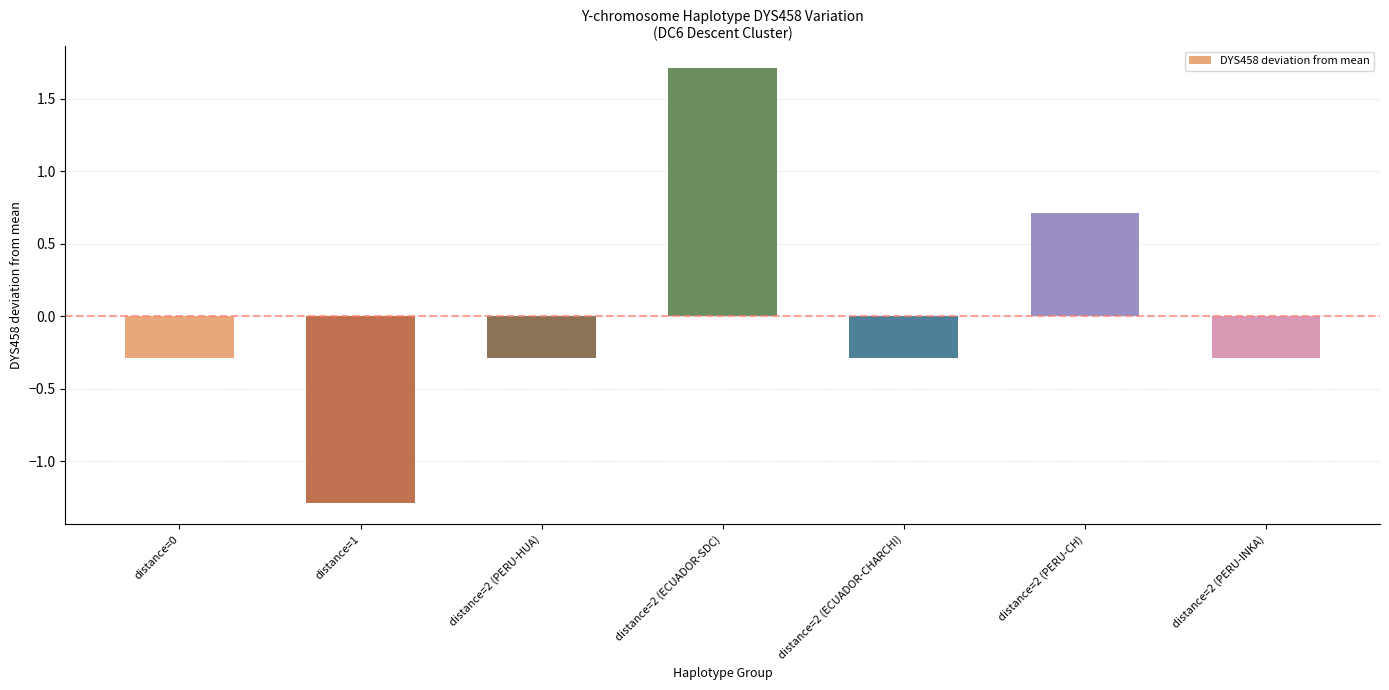

The chart shows a value of 0.4 at distance=2 (PERU-CH). True or false?

False